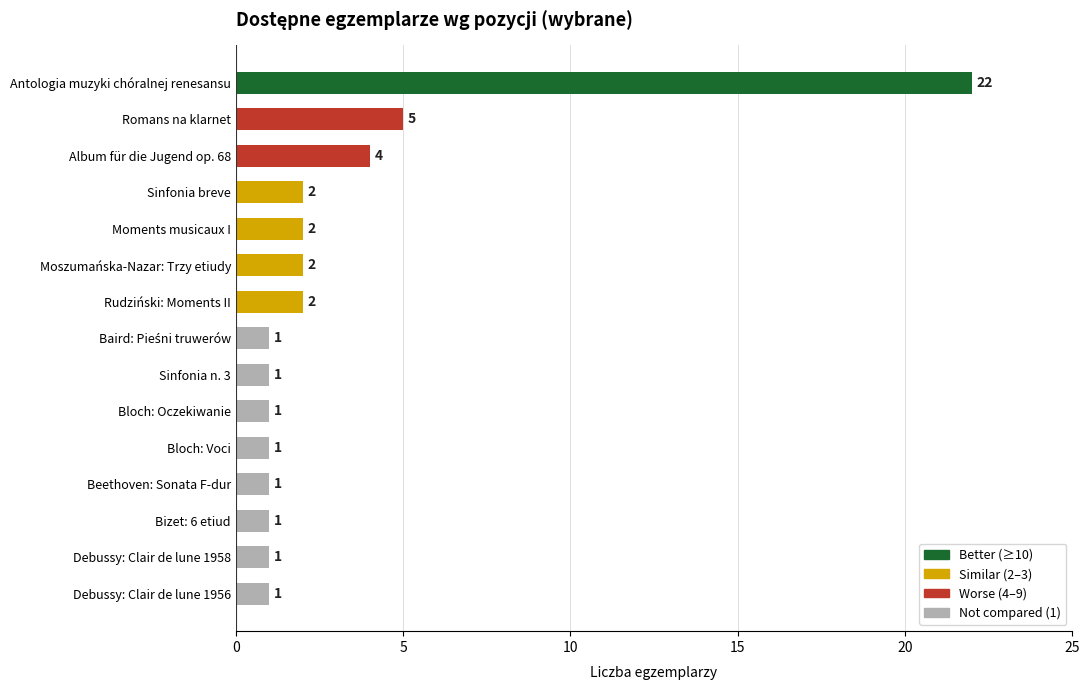

What is the value of the 10th bar from the top?

1